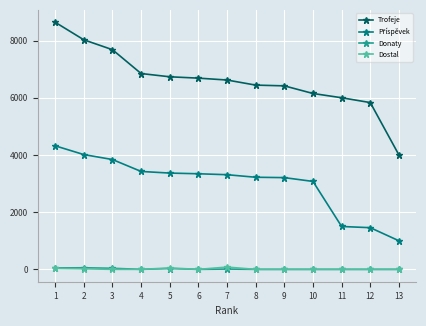

Between 1 and 10, which series saw the biggest shift?

Trofeje